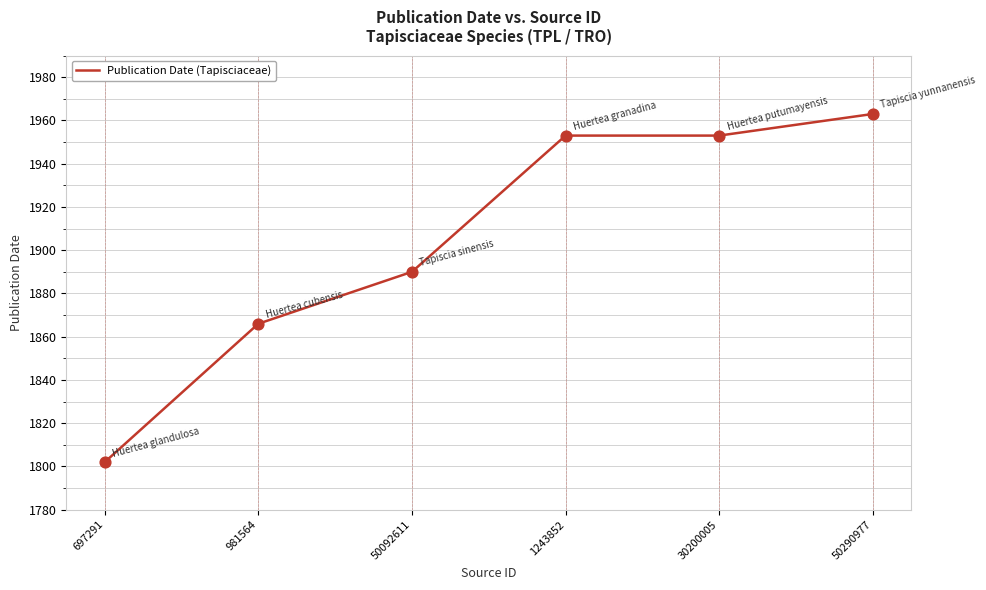

What is the change in value from 697291 to 50092611?

+88